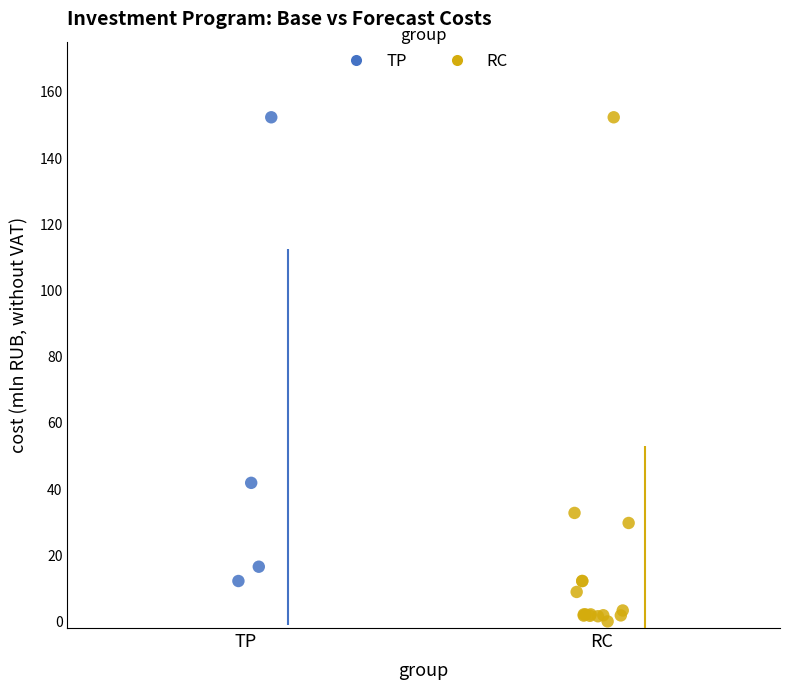

Which series reaches the minimum Y coordinate?

RC